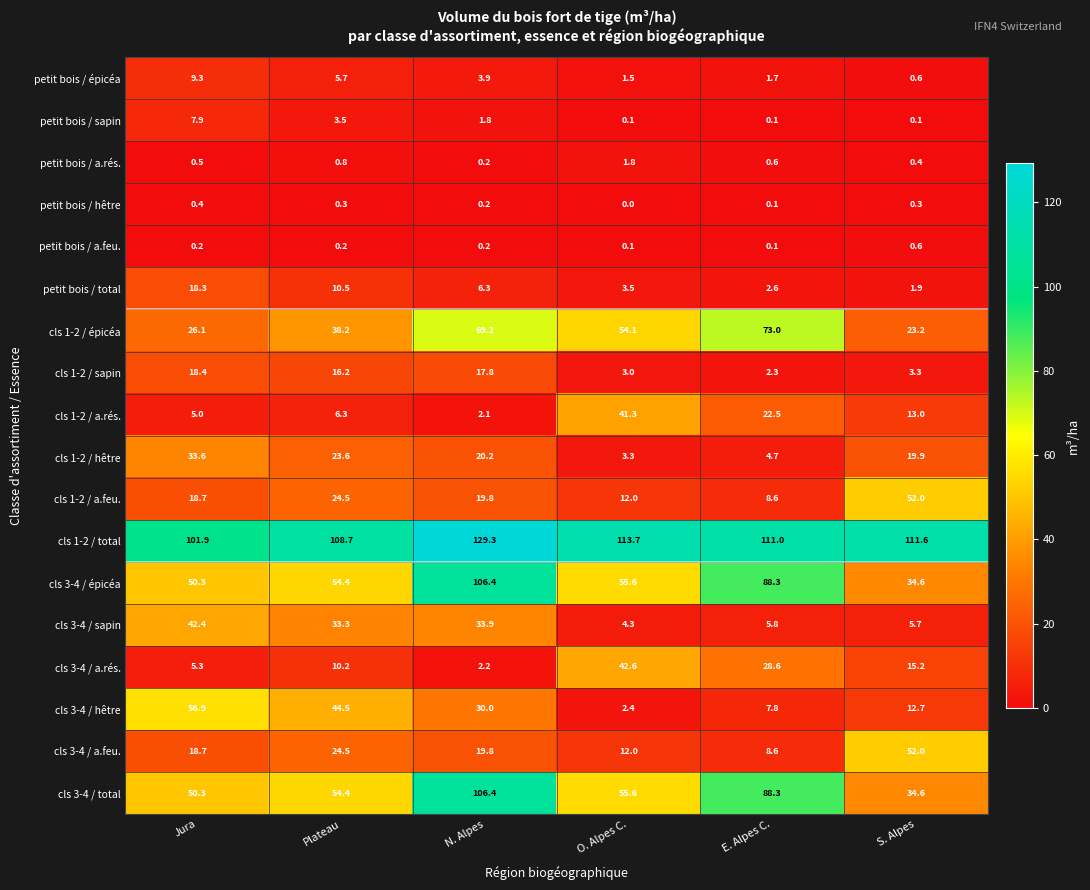

Which series changed the most between Jura and E. Alpes C.?

cls 3-4 / hêtre